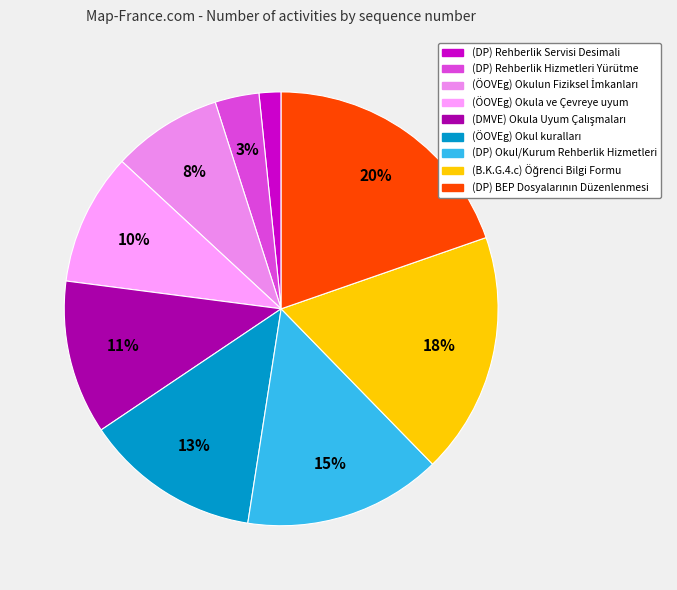

Is there a majority slice in this chart?

No